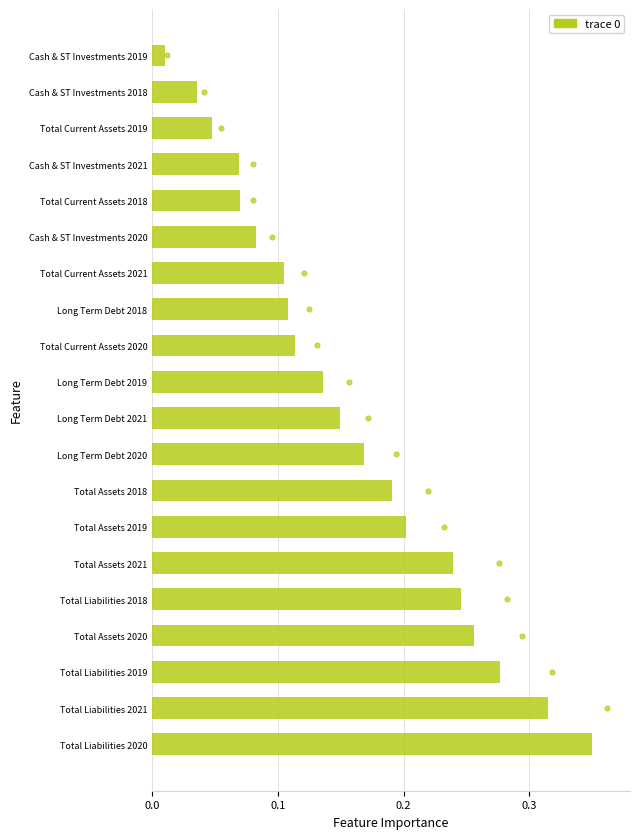

Between 11 and 19, which is larger?

11